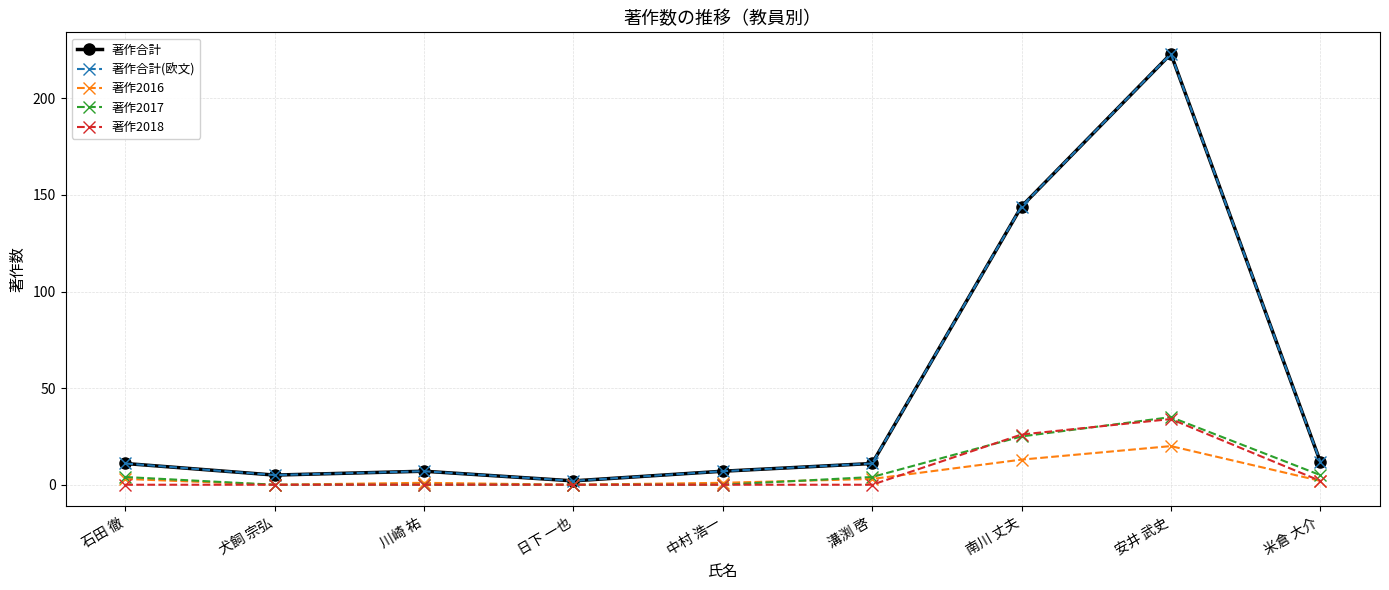

True or false: 著作2018 and 著作合計(欧文) cross at least once.

False